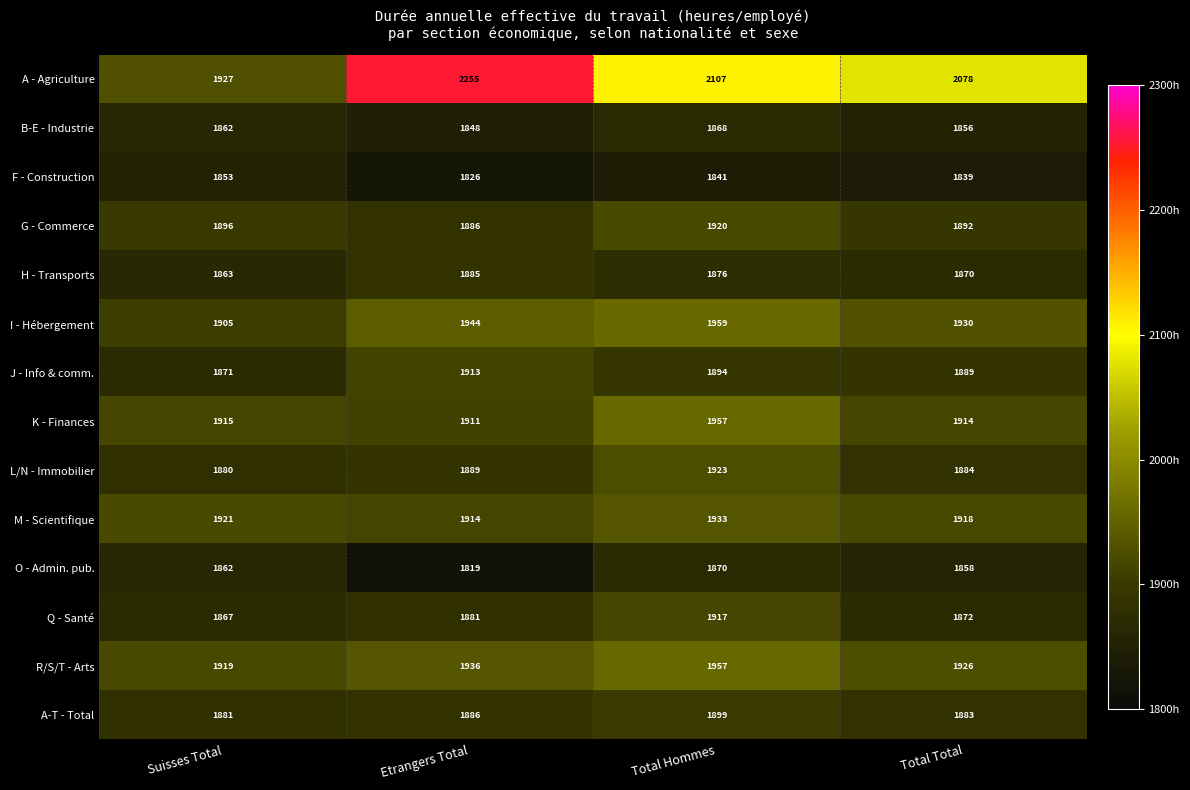

Which series has the largest total across all categories?

A - Agriculture